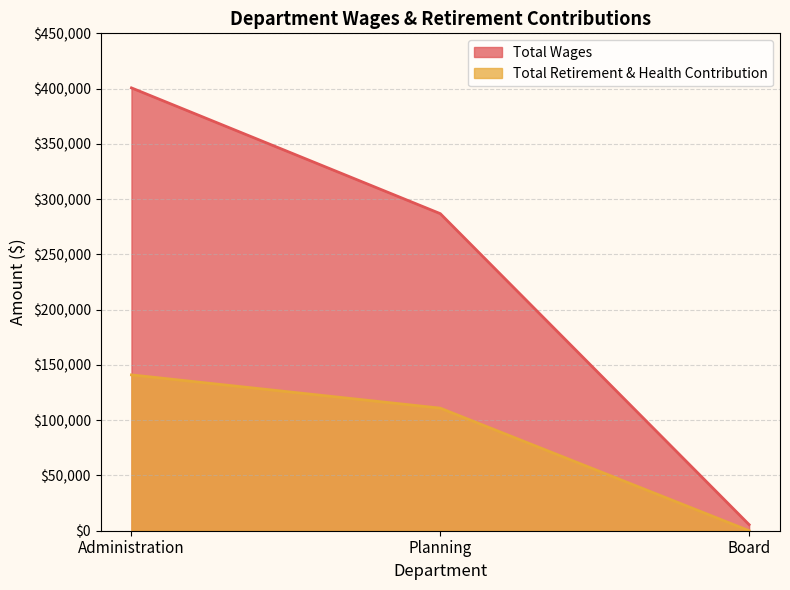

What is the average value of the Total Retirement & Health Contribution series?

83961